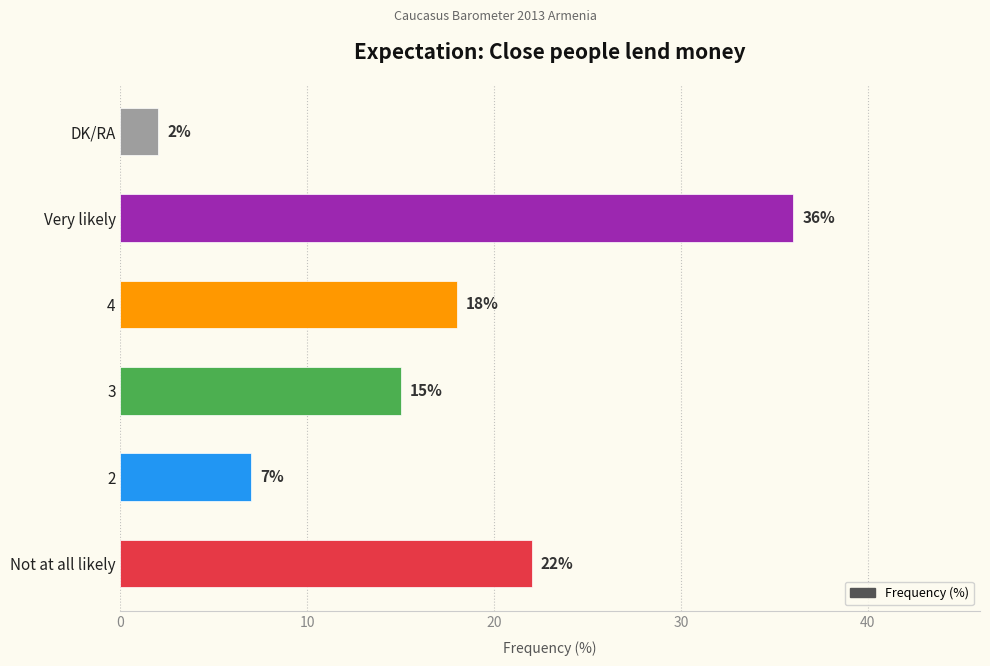

Rank the categories by value from highest to lowest.

Very likely, Not at all likely, 4, 3, 2, DK/RA